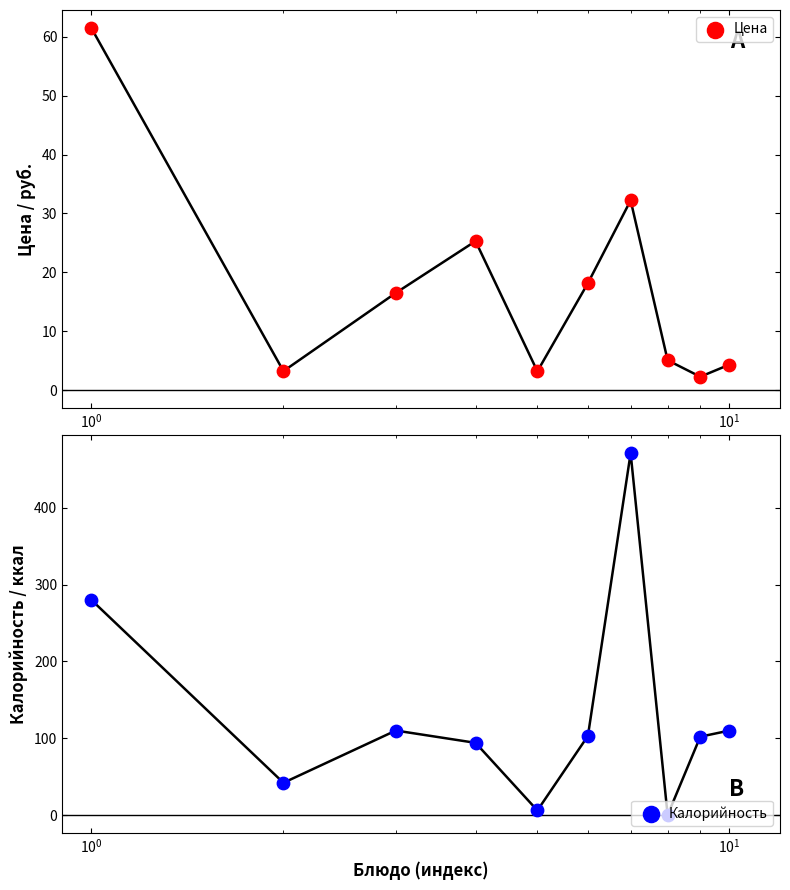

What are all the series names shown in the legend?

Цена, Калорийность